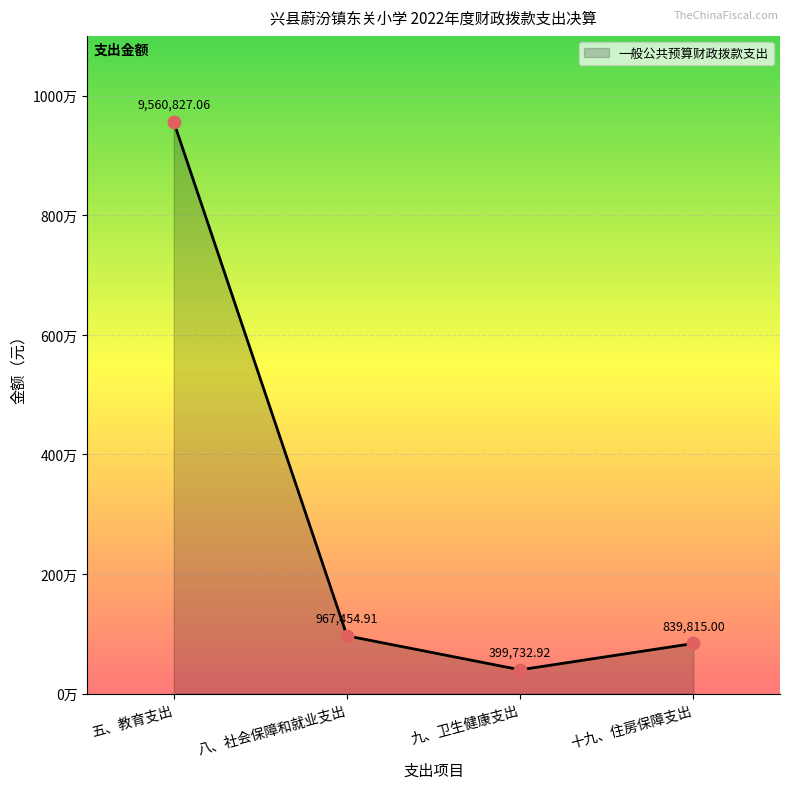

Between 九、卫生健康支出 and 八、社会保障和就业支出, which is larger?

八、社会保障和就业支出